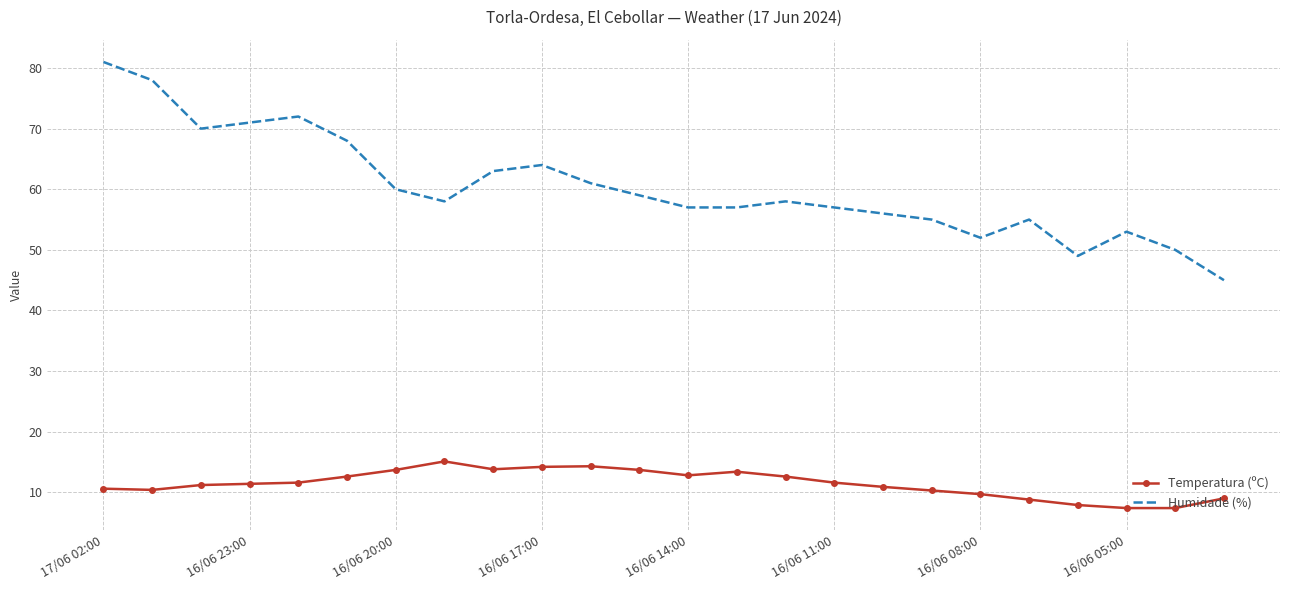

List the series in order of their overall mean, highest first.

Humidade (%), Temperatura (ºC)